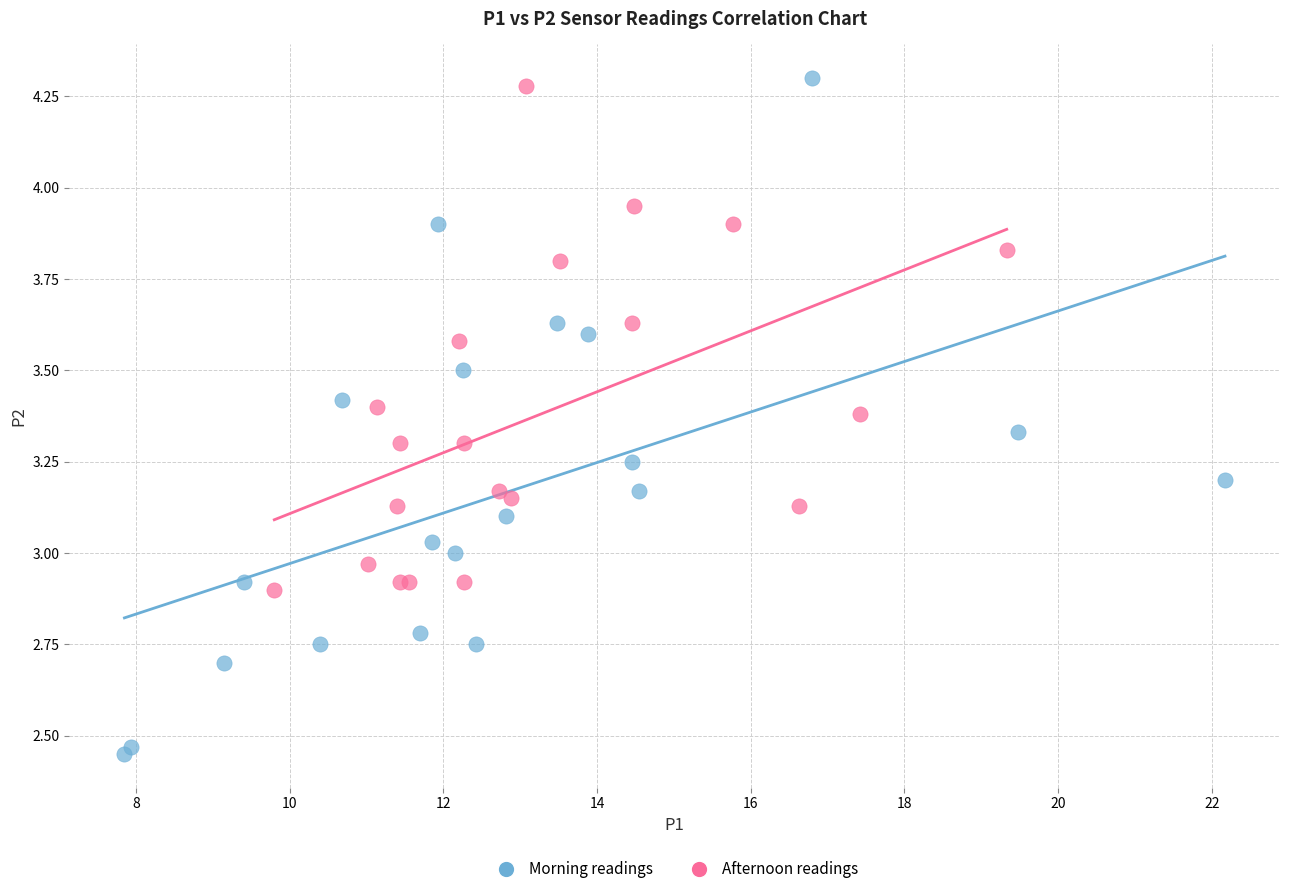

Which series reaches the maximum Y coordinate?

Morning readings